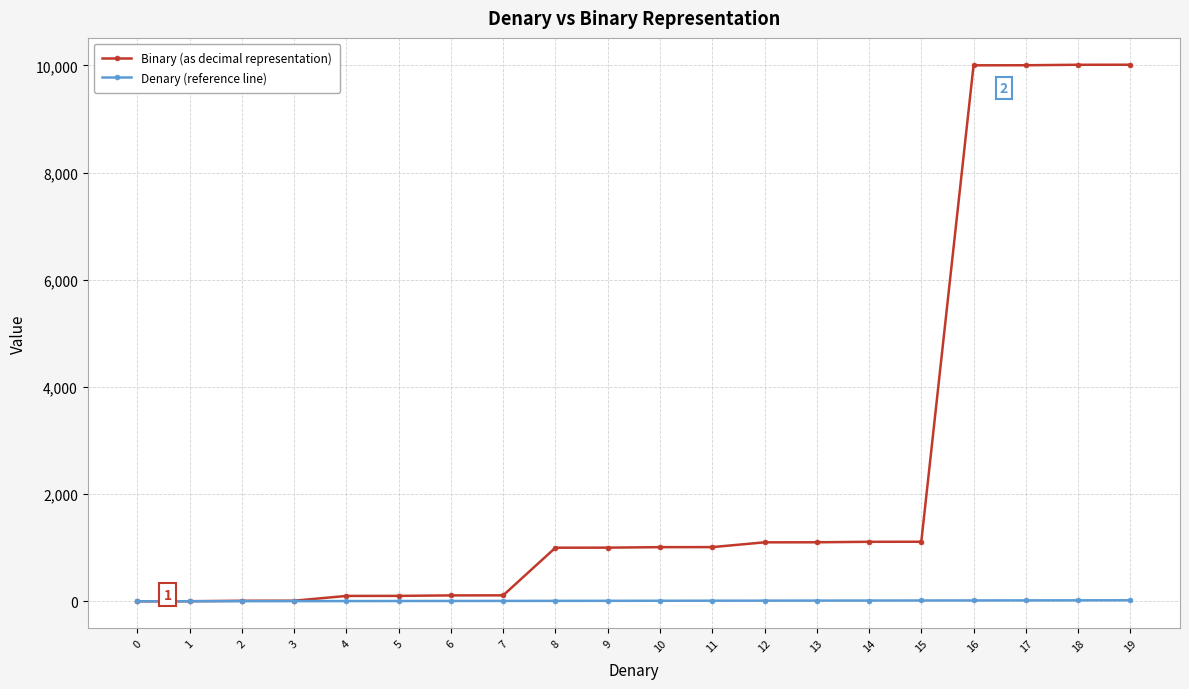

Rank the series by their average value, from lowest to highest.

Denary (reference line), Binary (as decimal representation)